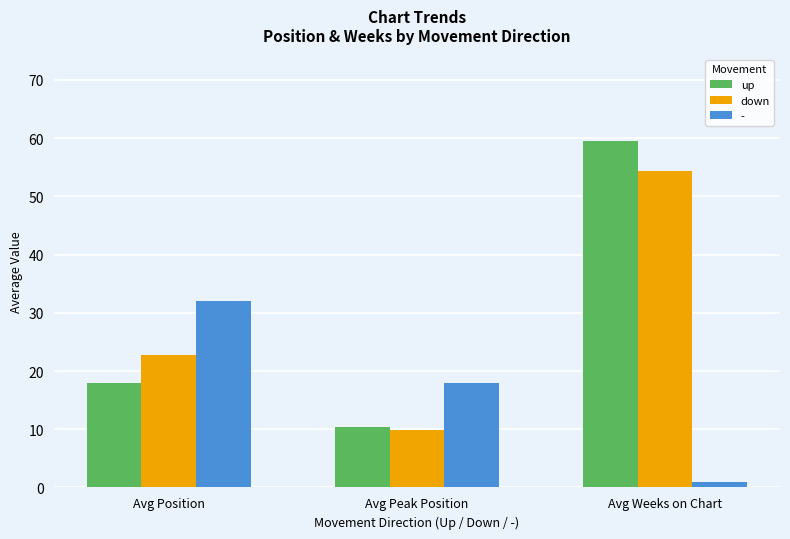

Rank the categories by down value from lowest to highest.

Avg Peak Position, Avg Position, Avg Weeks on Chart